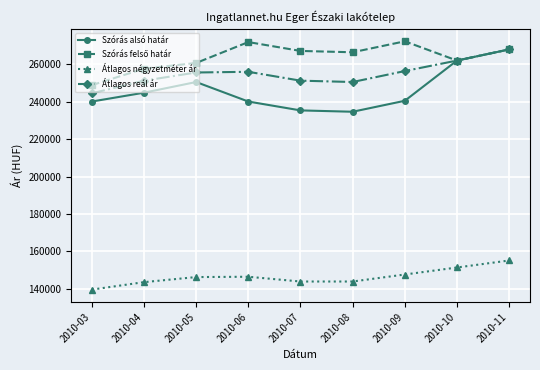

What is the approximate value of Átlagos reál ár at 2010-07, to the nearest 50?

251300